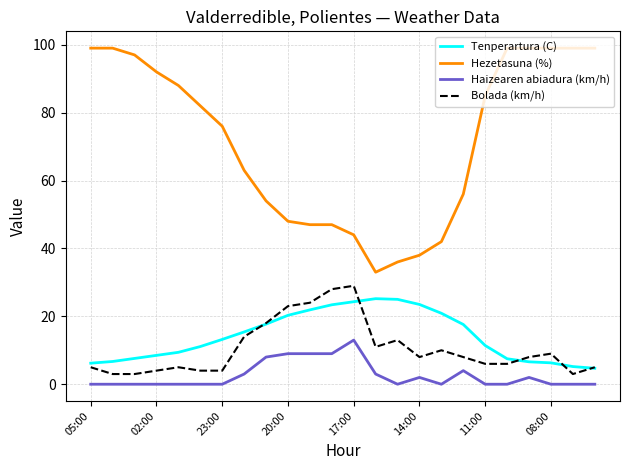

What is the maximum value for Haizearen abiadura (km/h)?

13.0